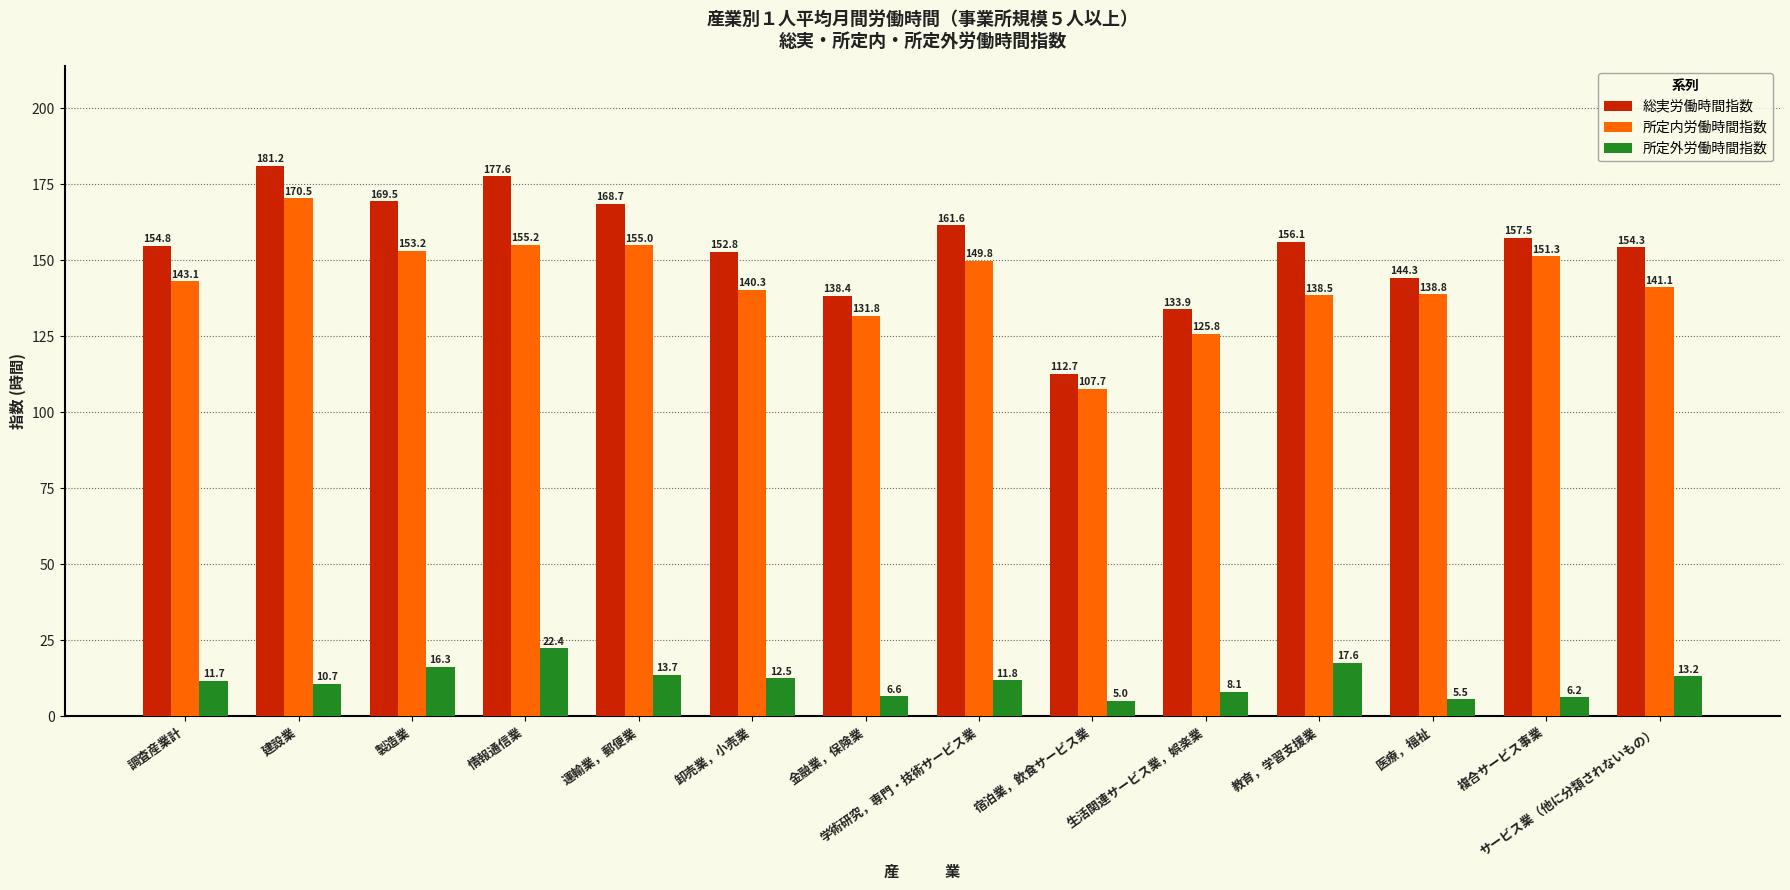

At which label does 所定外労働時間指数 first exceed 11?

調査産業計